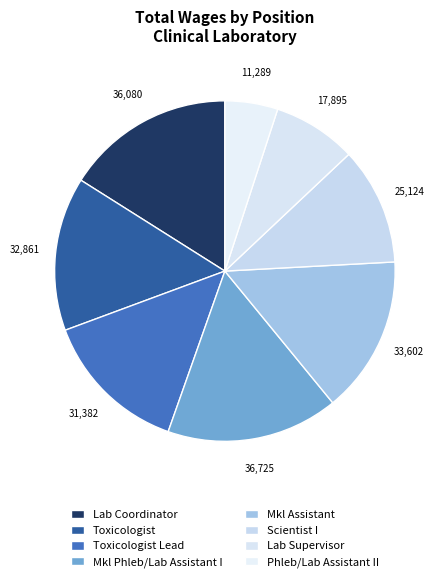

How many slices are in this pie chart?

8